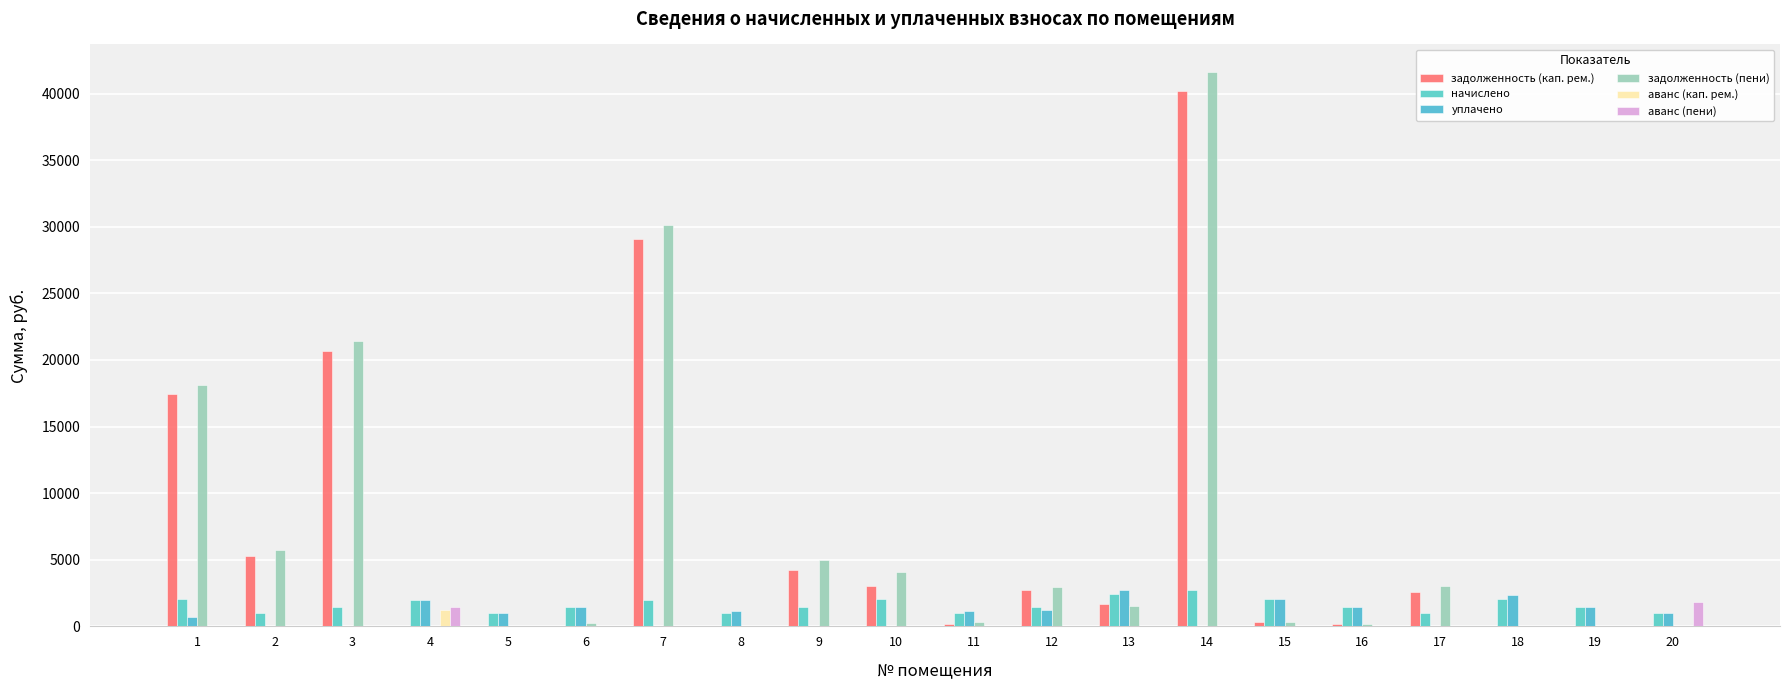

Is it true that аванс (кап. рем.) equals 0.0 at 8?

True